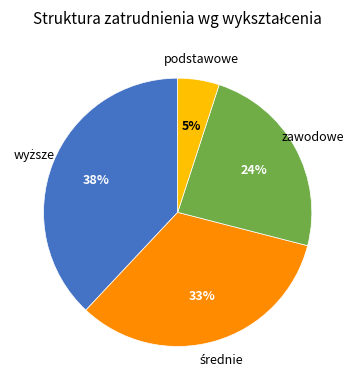

To the nearest percent, what is the average slice percentage?

25%